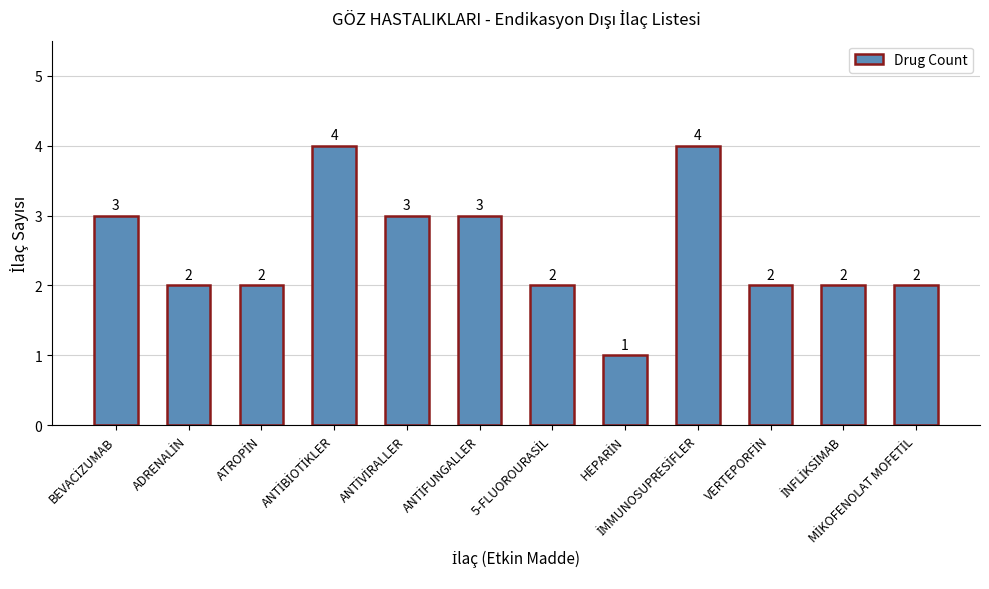

What is the difference between the maximum and second lowest values?

2